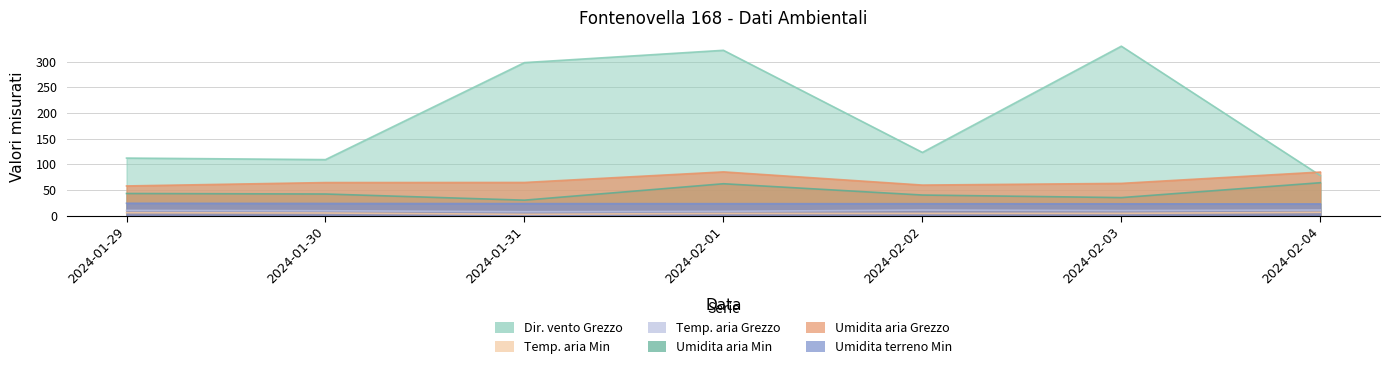

At which label does Dir. vento Grezzo reach its peak?

2024-02-03